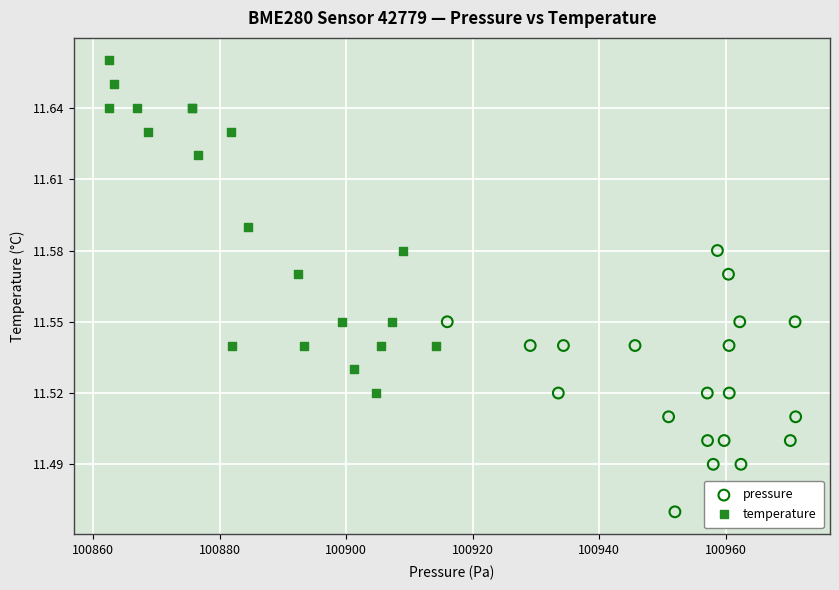

What are all the series names shown in the legend?

pressure, temperature